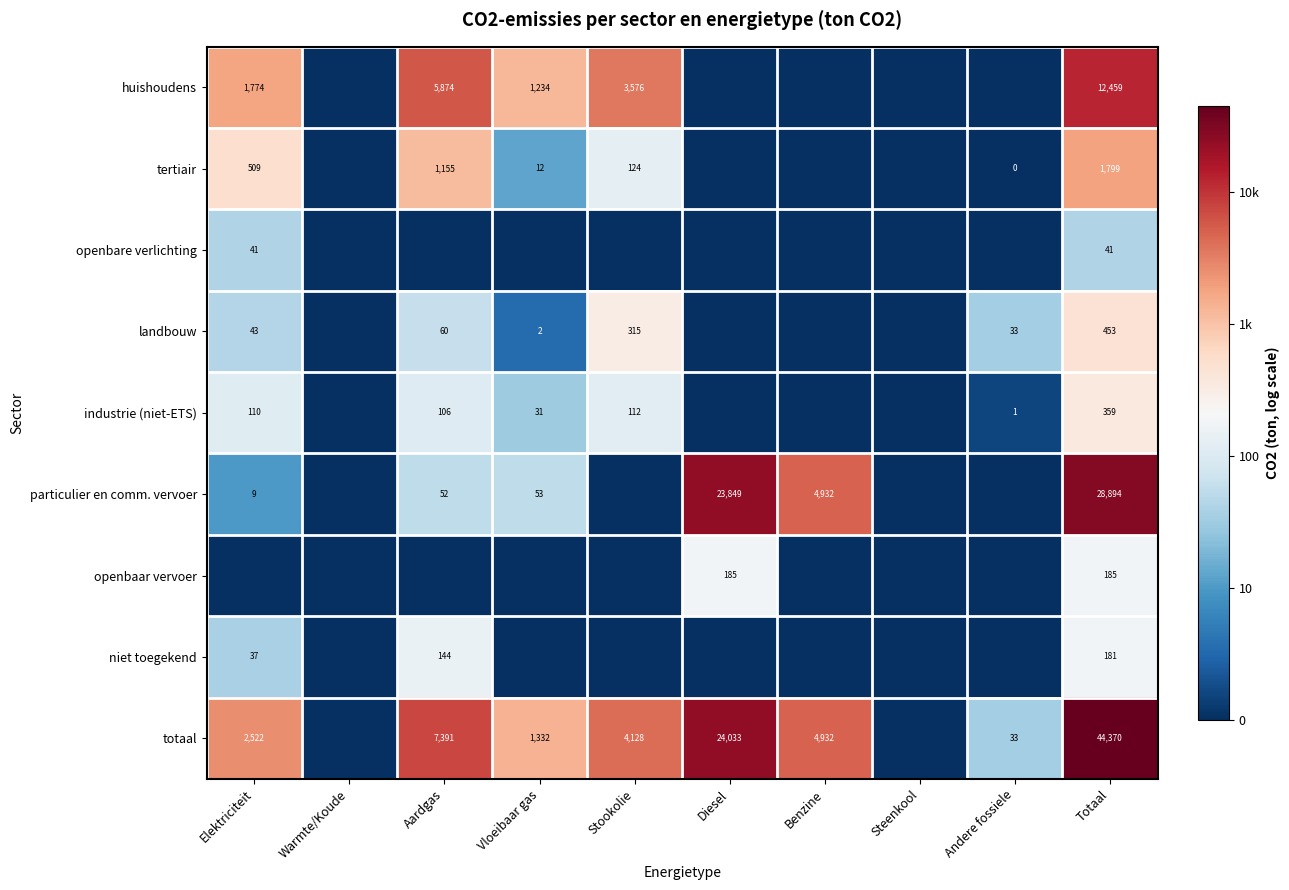

The value of niet toegekend at Totaal is 181. True or false?

True